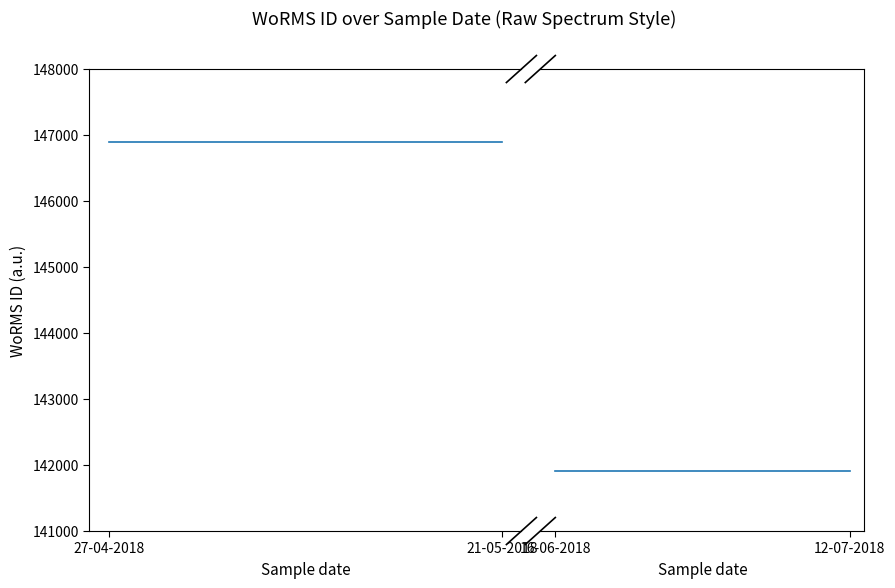

What position from the left is 27-04-2018?

1